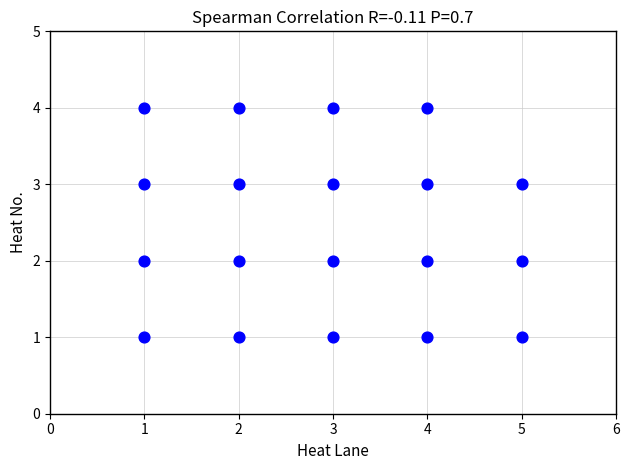

What is the range of Y values (max minus min)?

3